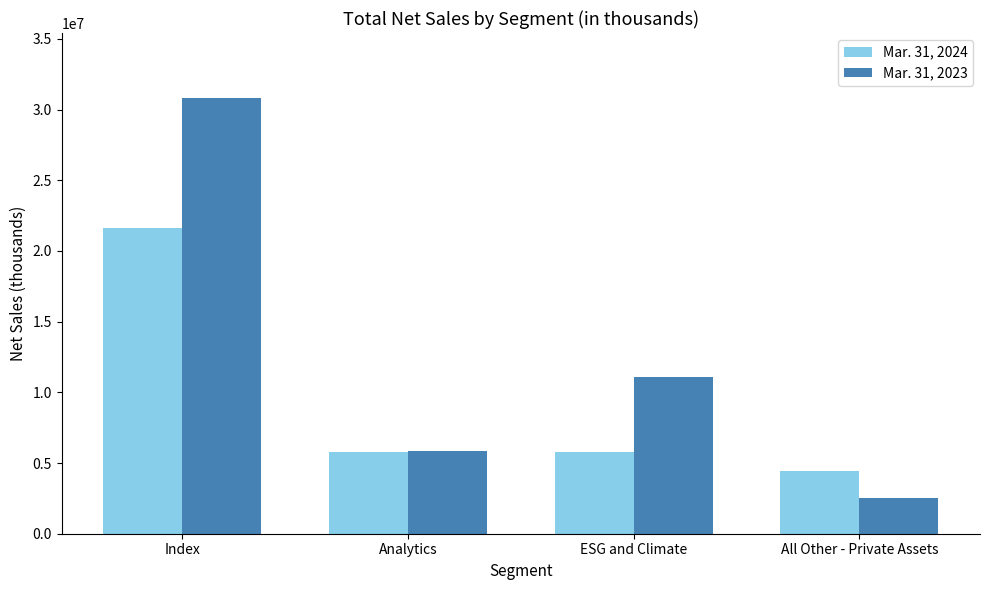

Which category has the lowest value in the Mar. 31, 2024 series?

All Other - Private Assets